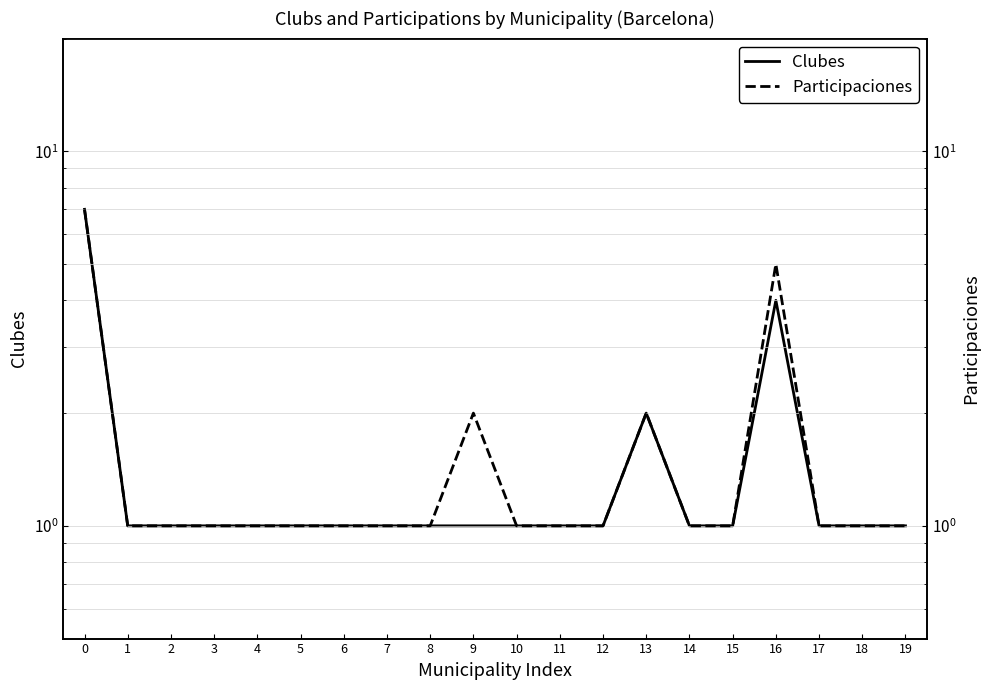

What is the value of the Participaciones point at the 5th from the left?

1